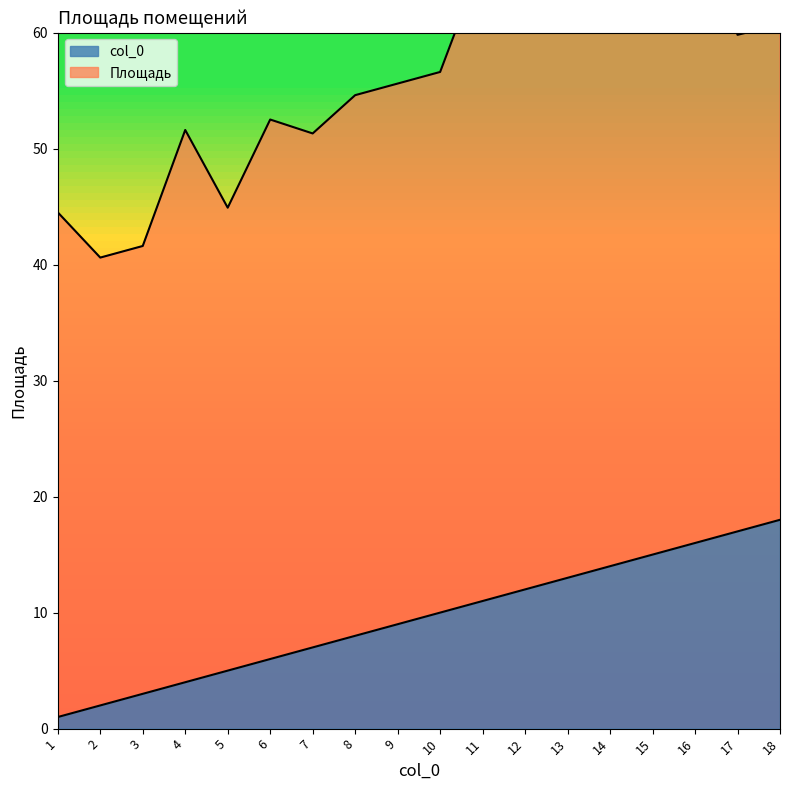

The value at 8 is 13. True or false?

False